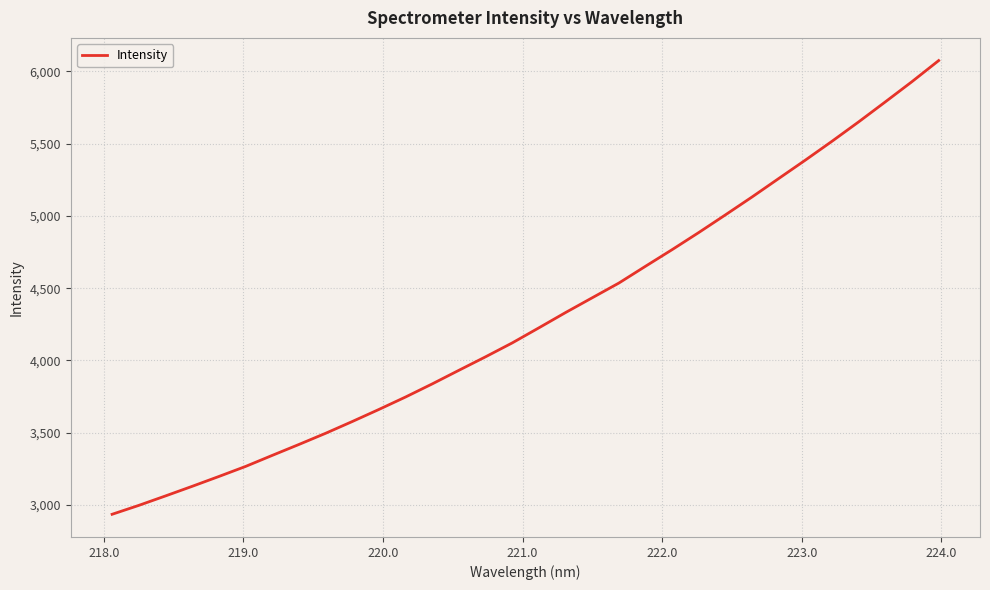

What is the smallest value displayed?

2935.3